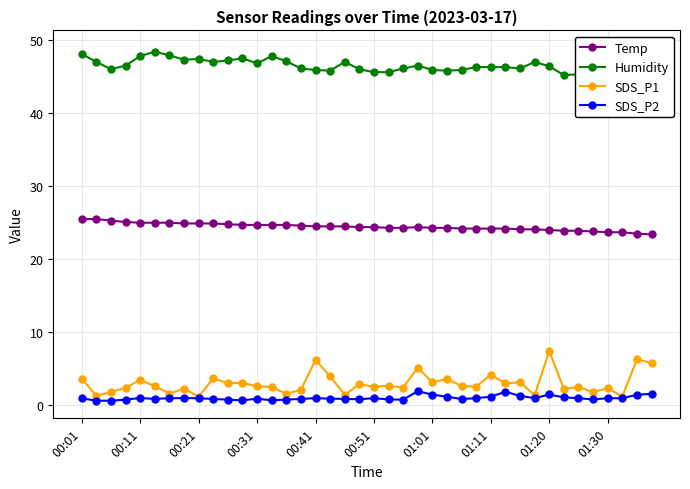

Between 13 and 19, which series saw the biggest shift?

Humidity